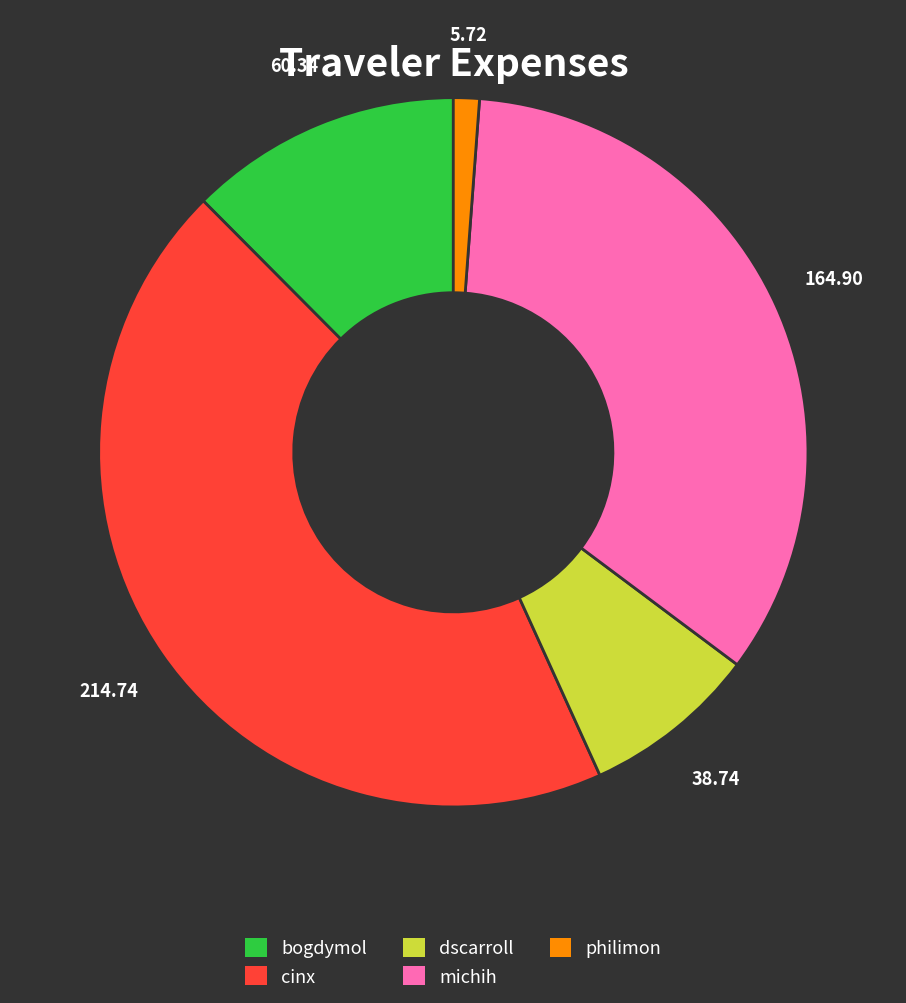

Count the number of slices in the pie.

5